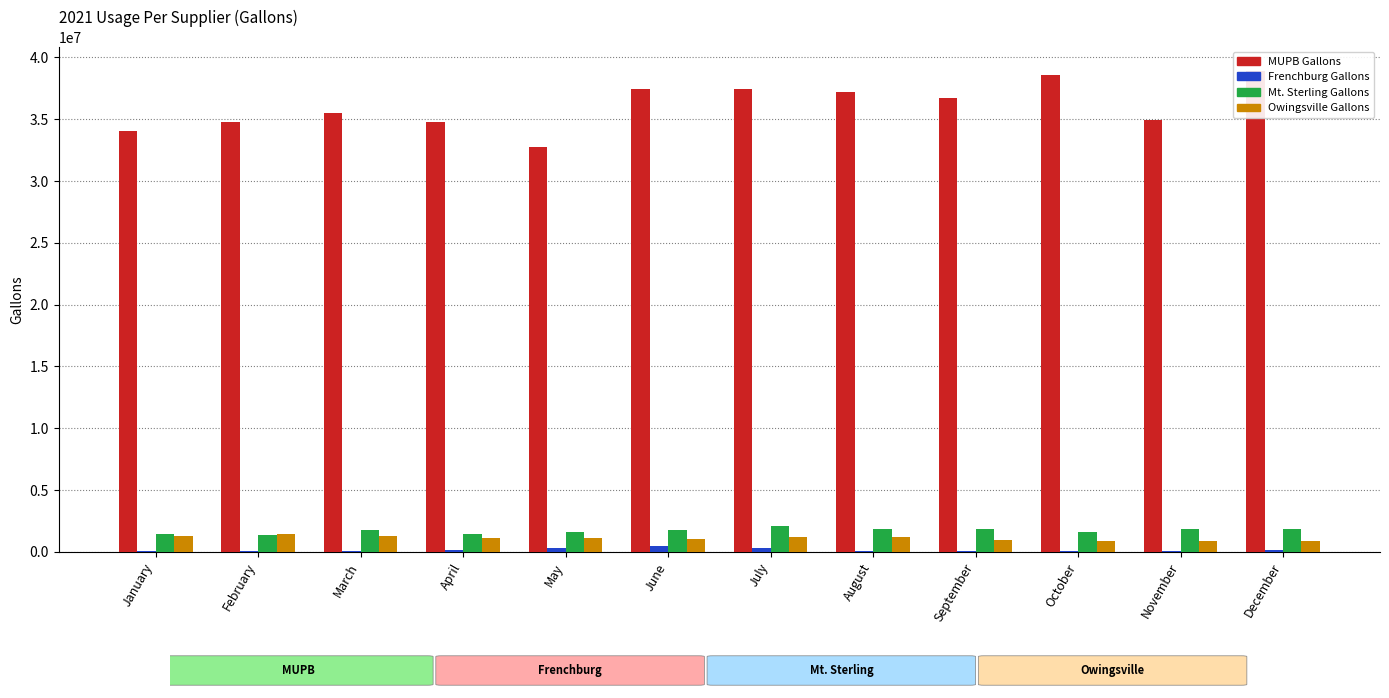

At which category is the sum across all series the highest?

December